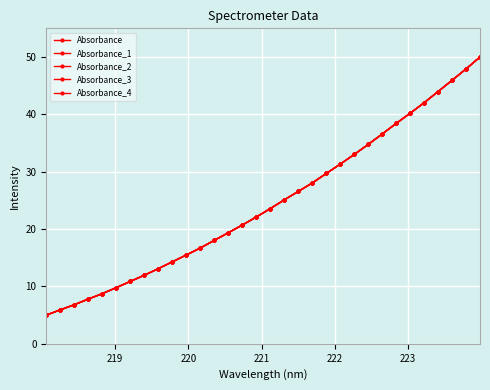

True or false: Absorbance_1 has more than 1 interior local peaks.

False